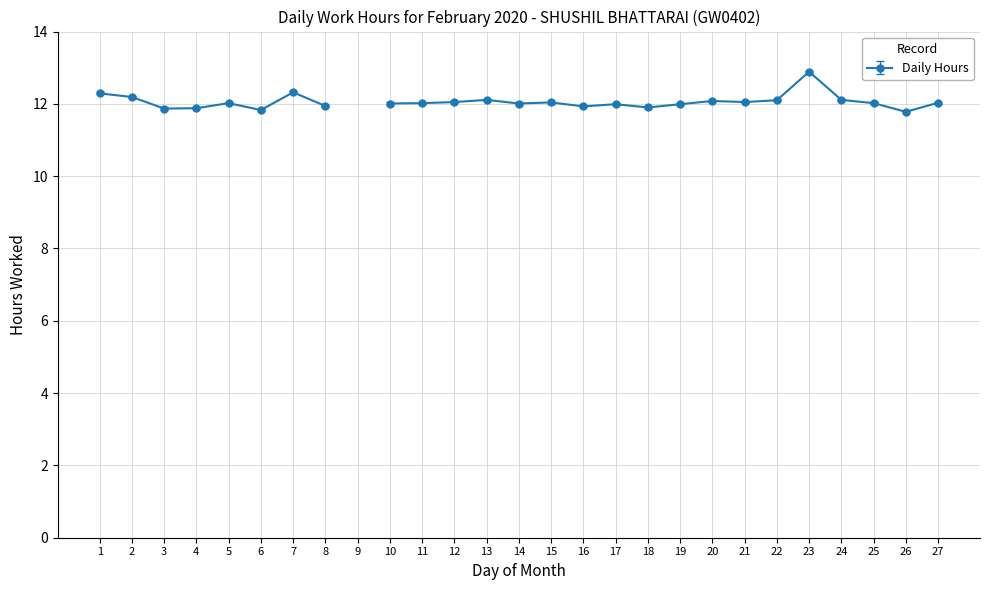

Reading left to right, list all the values displayed in this chart.

12.3	12.2	11.9	11.9	12.0	11.8	12.3	11.9	0.0	12.0	12.0	12.1	12.1	12.0	12.0	11.9	12.0	11.9	12.0	12.1	12.1	12.1	12.9	12.1	12.0	11.8	12.0